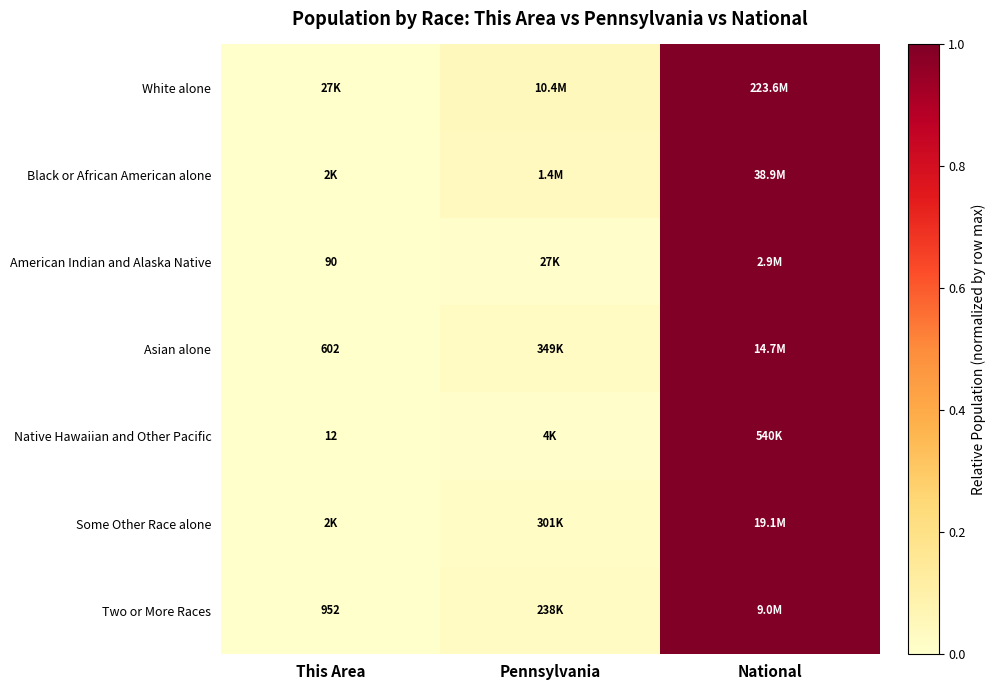

The value of Two or More Races at Pennsylvania is 0.0. True or false?

False